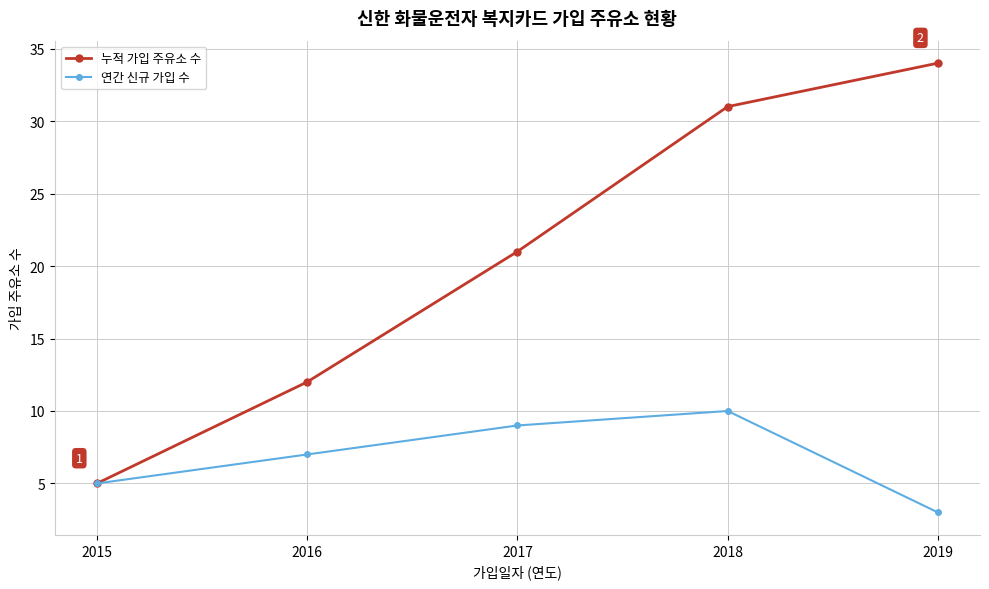

Does the chart display data point markers on the line(s)?

Yes